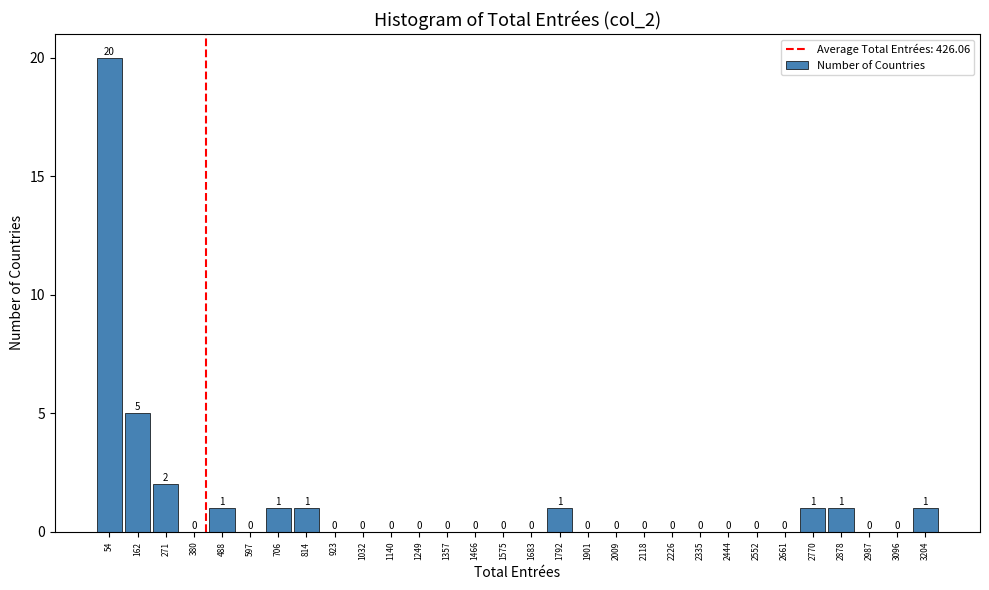

What is the height of the bar covering 660 to 760 on the x-axis? The bar edges are not printed on the chart, so give them approximately, as read against the axis.

1